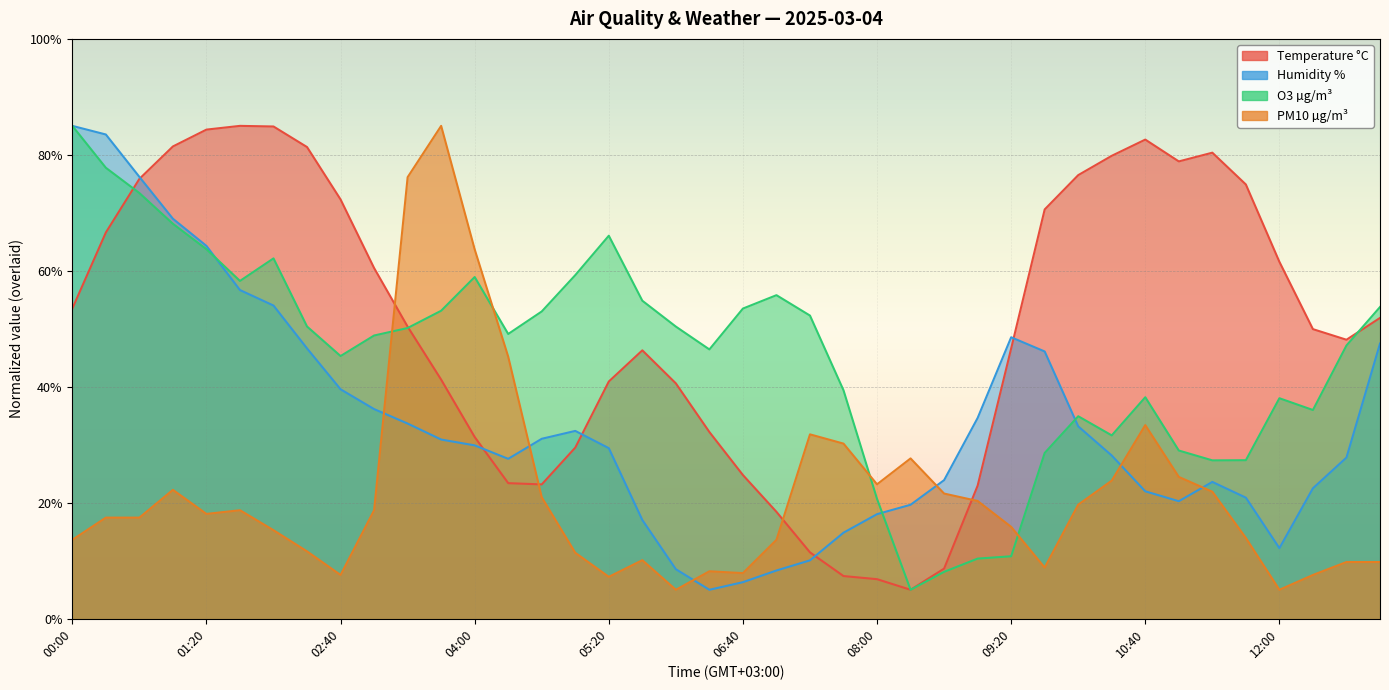

Which series has the largest range (max minus min)?

Temperature °C